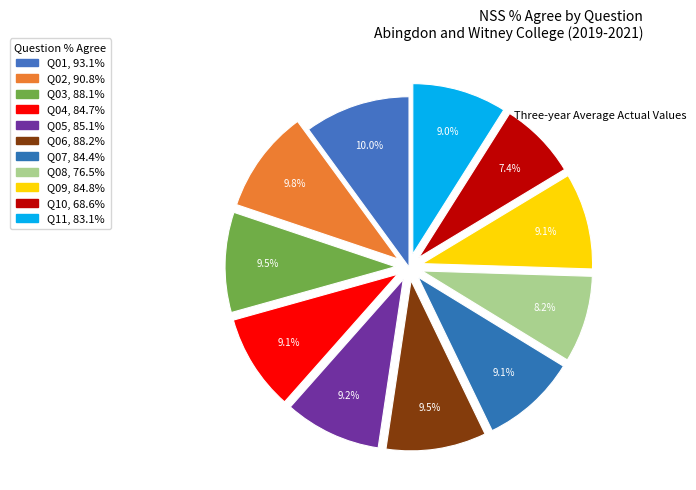

To the nearest percent, what is the average slice percentage?

9%